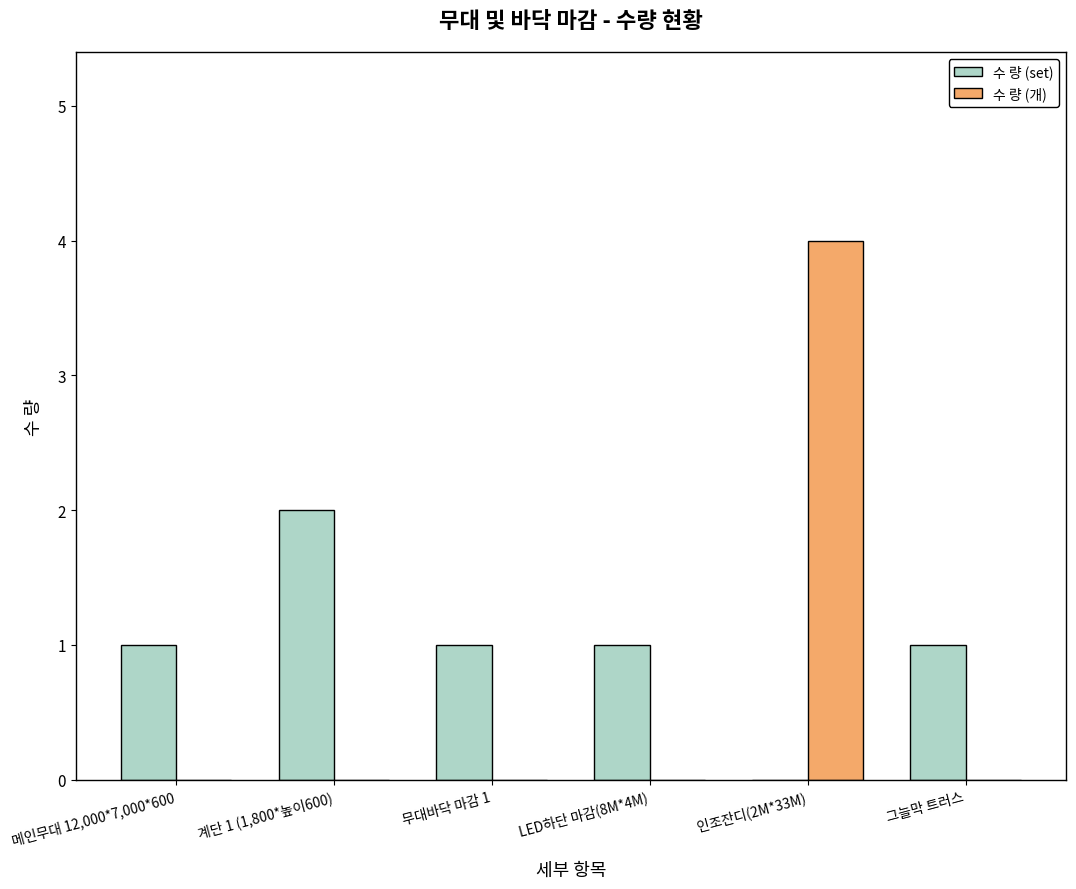

Which series changed the most between 메인무대 12,000*7,000*600 and 계단 1 (1,800*높이600)?

수 량 (set)